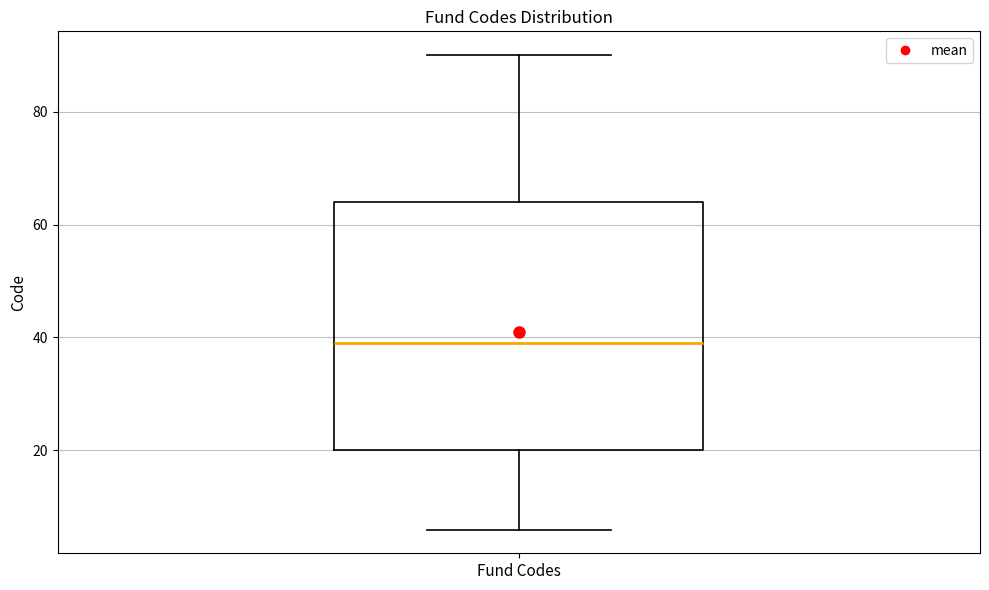

Read this box plot against the y-axis: the position of the median line, the range covered by the box, and the ends of both whiskers. The values are not printed on the chart, so give them approximately, as read against the axis.

median 40, box 20 to 64, whiskers 6 to 90